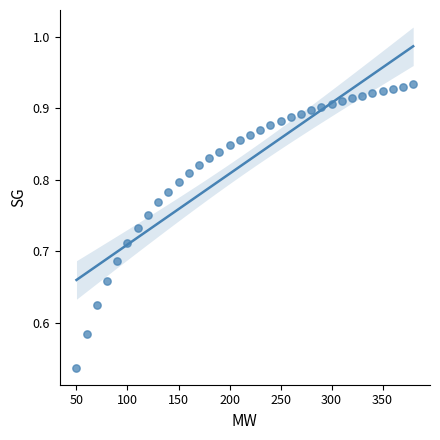

What is the range of X values (max minus min)?

330.0